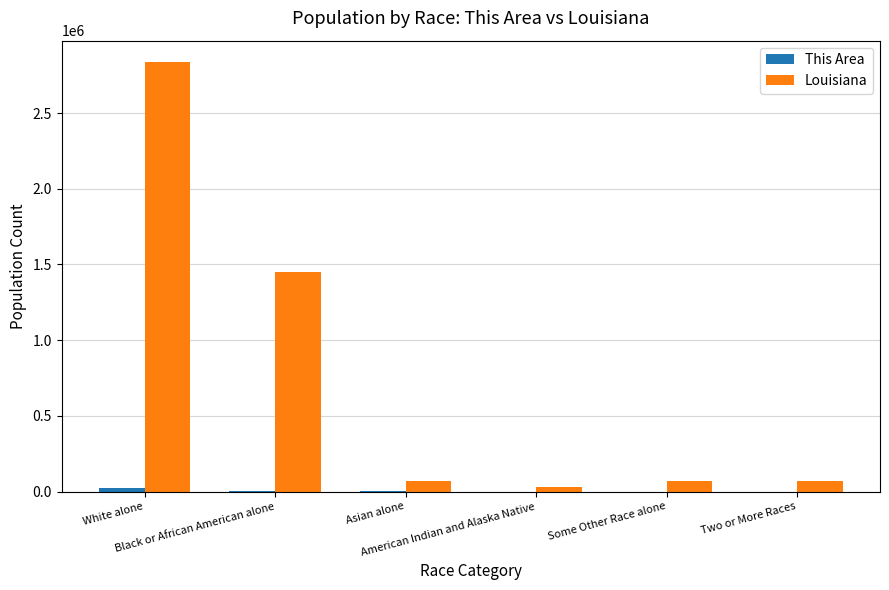

What is the sum of all Louisiana values?

4531409